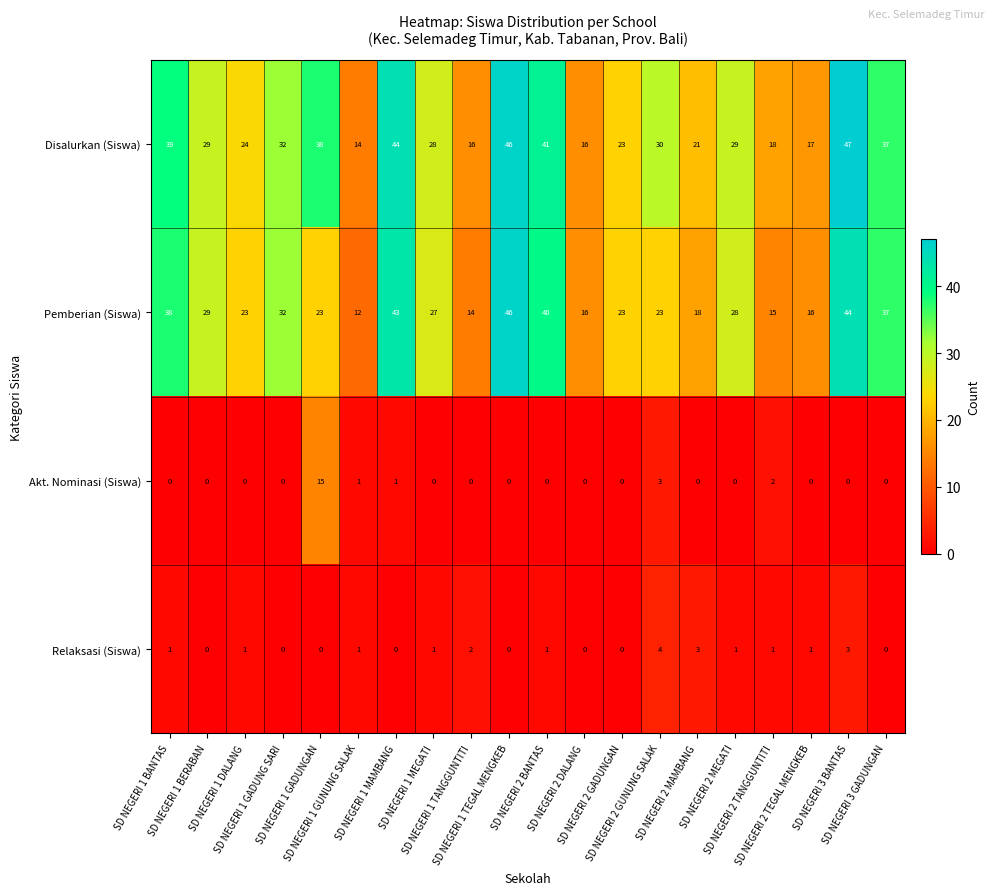

At how many categories does at least one series exceed 31?

8